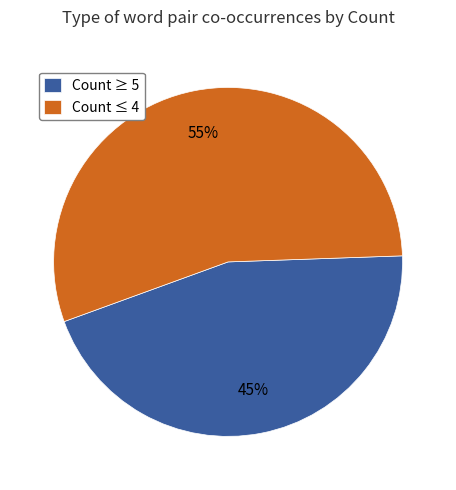

Approximately how many times larger is the value at Count ≤ 4 compared to Count ≥ 5?

1.2